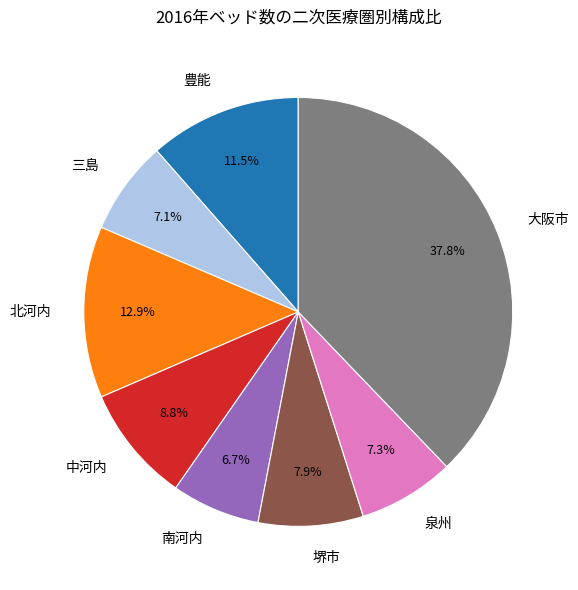

What percentage do 堺市 and 南河内 together represent?

14.6%